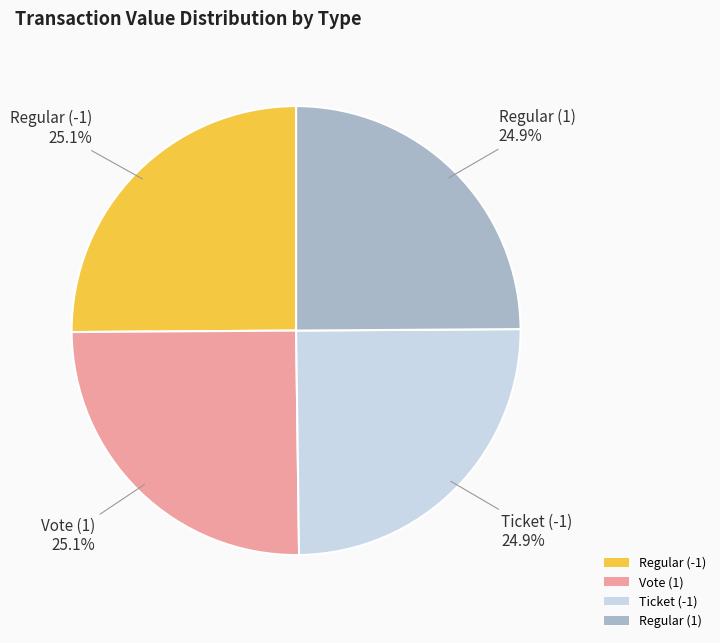

Combined, what portion of the pie is Regular (-1) and Regular (1)?

50.0%